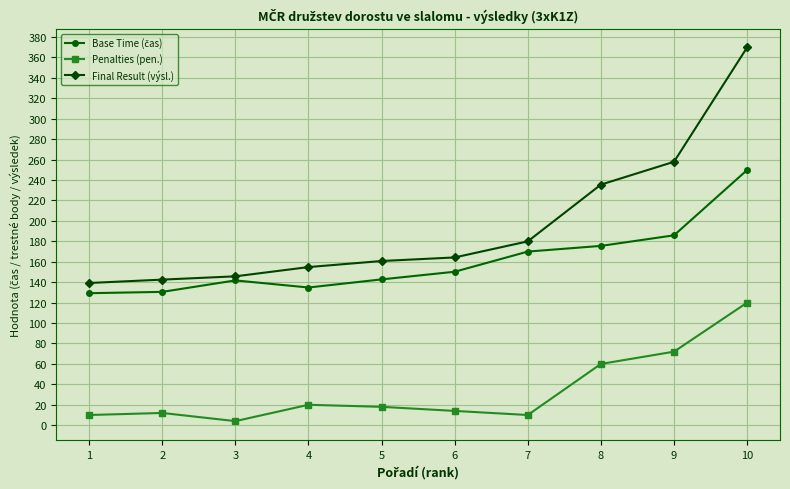

True or false: Final Result (výsl.) and Penalties (pen.) intersect in this chart.

False